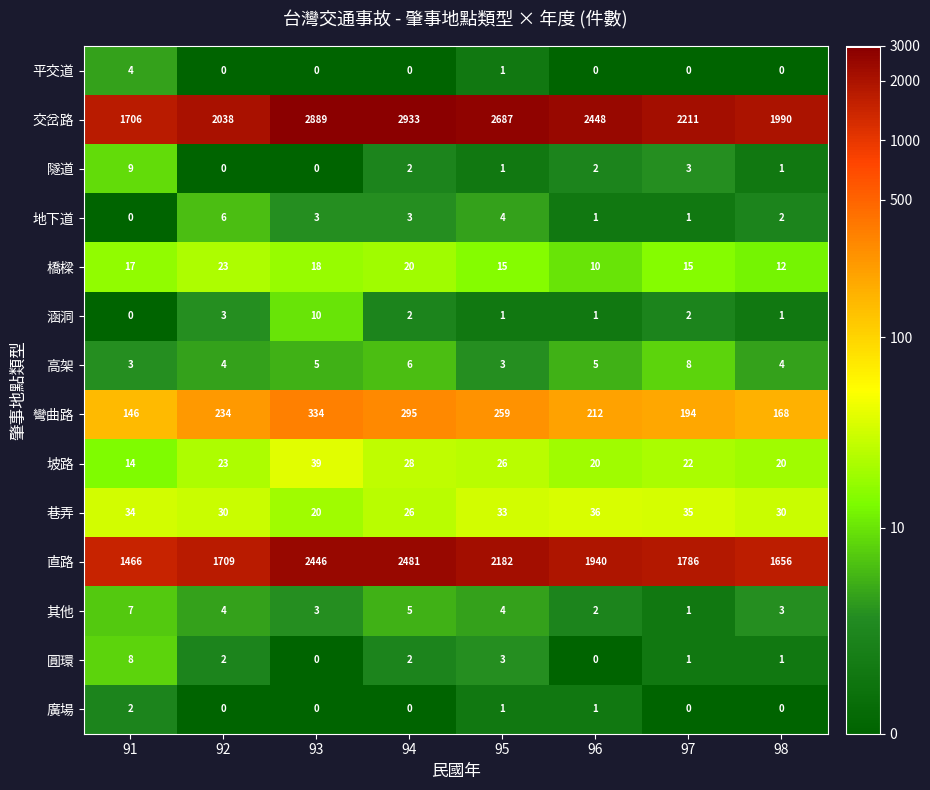

What is the highest value of the 隧道 series?

9